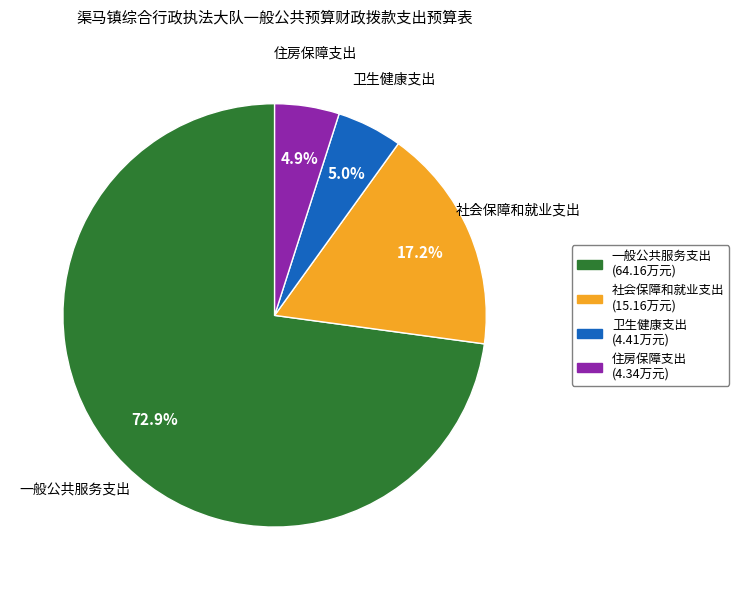

How many segments does this pie chart have?

4